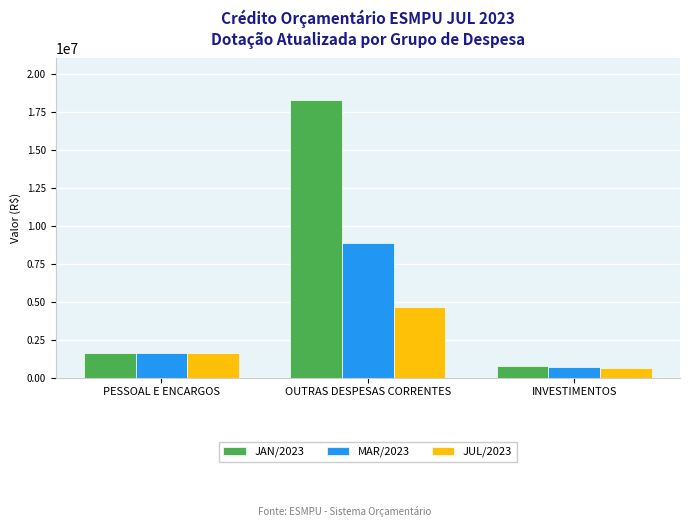

What is the lowest value of the JAN/2023 series?

768000.0